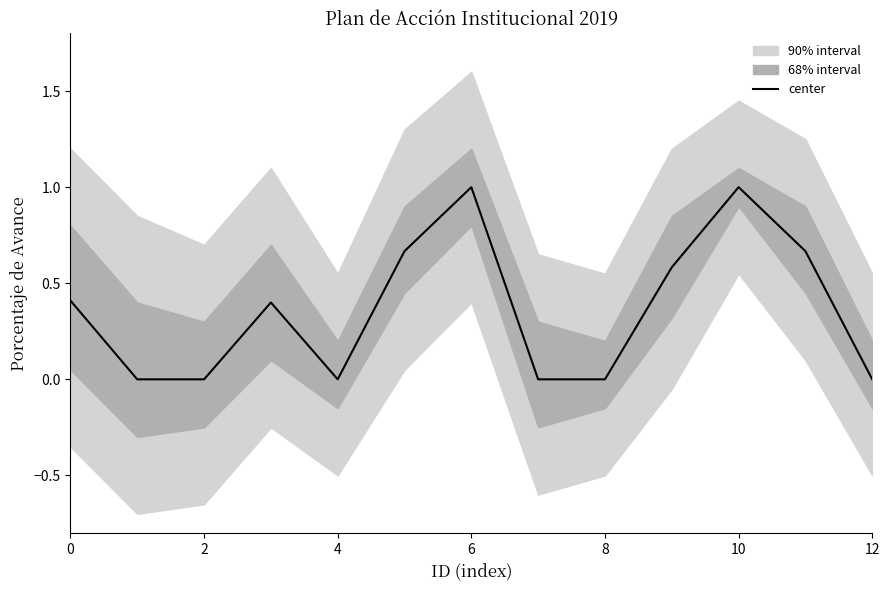

What is the label of the 4th point from the right?

9